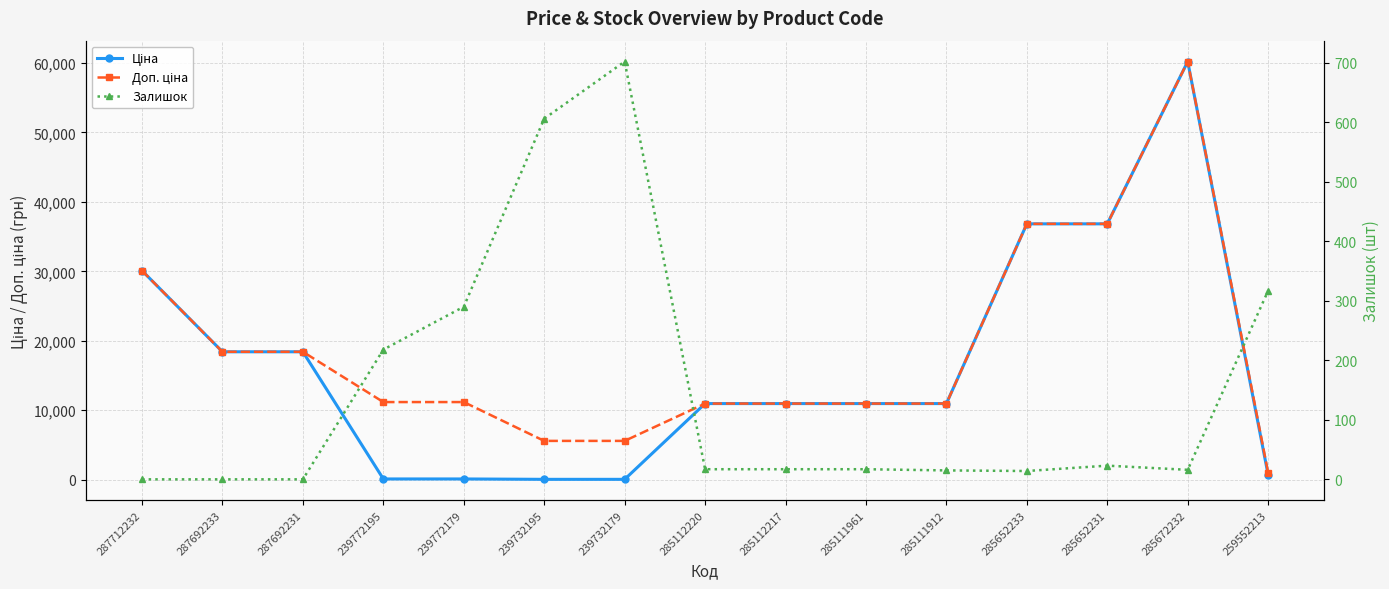

At 285111961, list the series in order from smallest to largest.

Залишок, Ціна, Доп. ціна